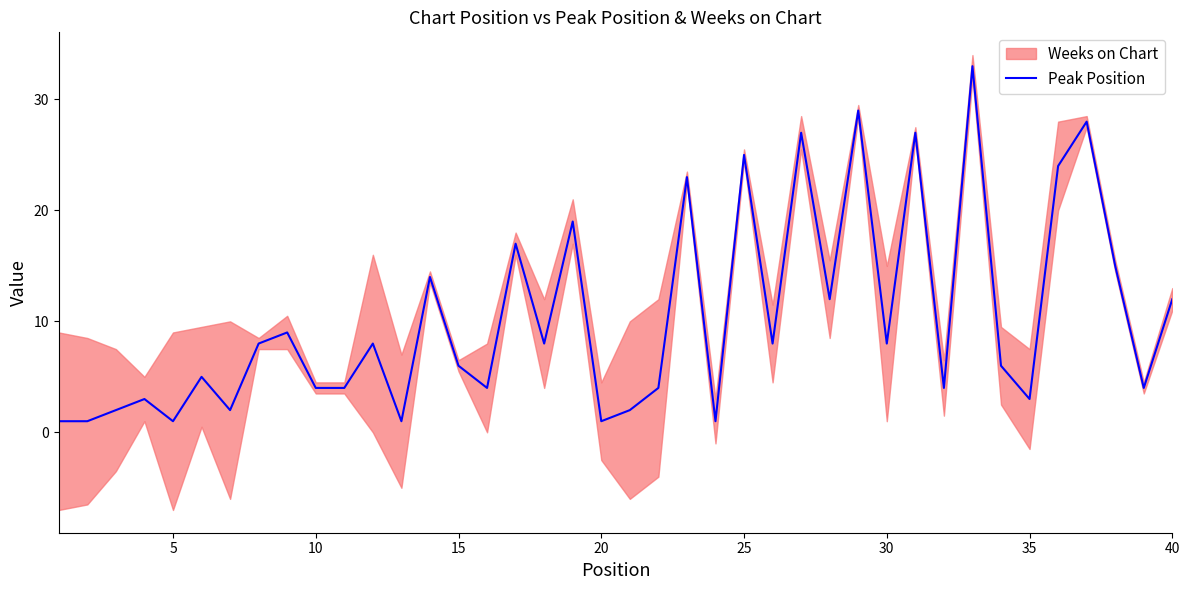

The Peak Position series shows 6 at 15. True or false?

True